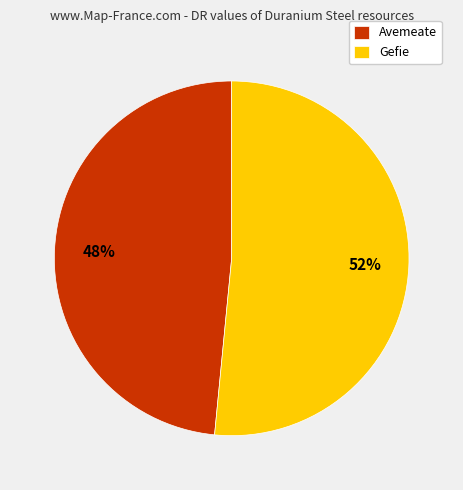

True or false: Avemeate accounts for 48% of the total.

True